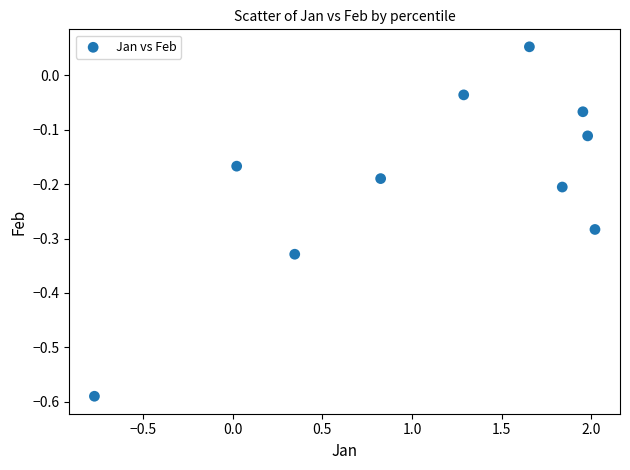

What is the range of Y values (max minus min)?

0.6